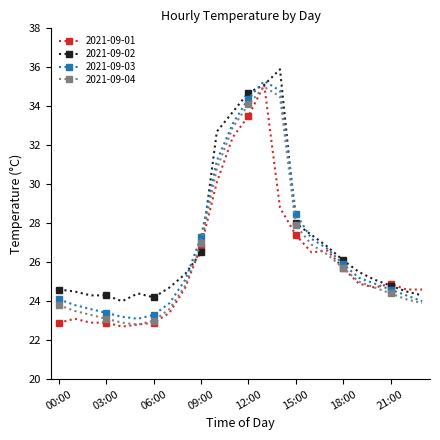

What is the value of the 2021-09-02 point at the 16th from the left?

28.0